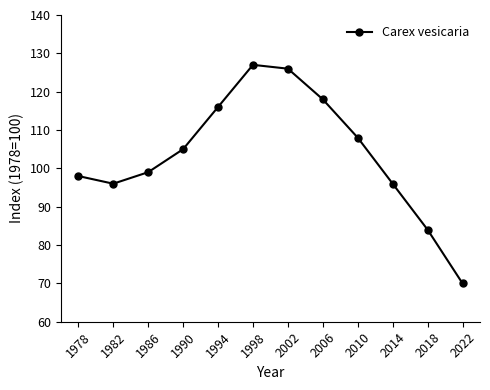

Does the chart have visible grid lines?

No